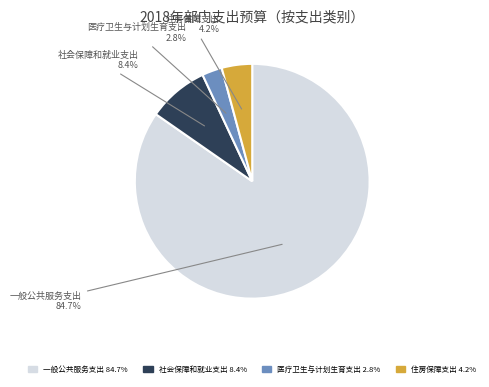

What is the smallest slice in the pie chart?

医疗卫生与计划生育支出